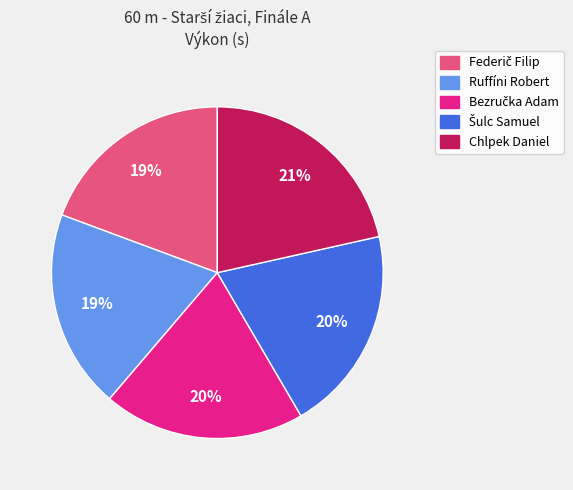

Does Ruffíni Robert represent more than half of the total?

No